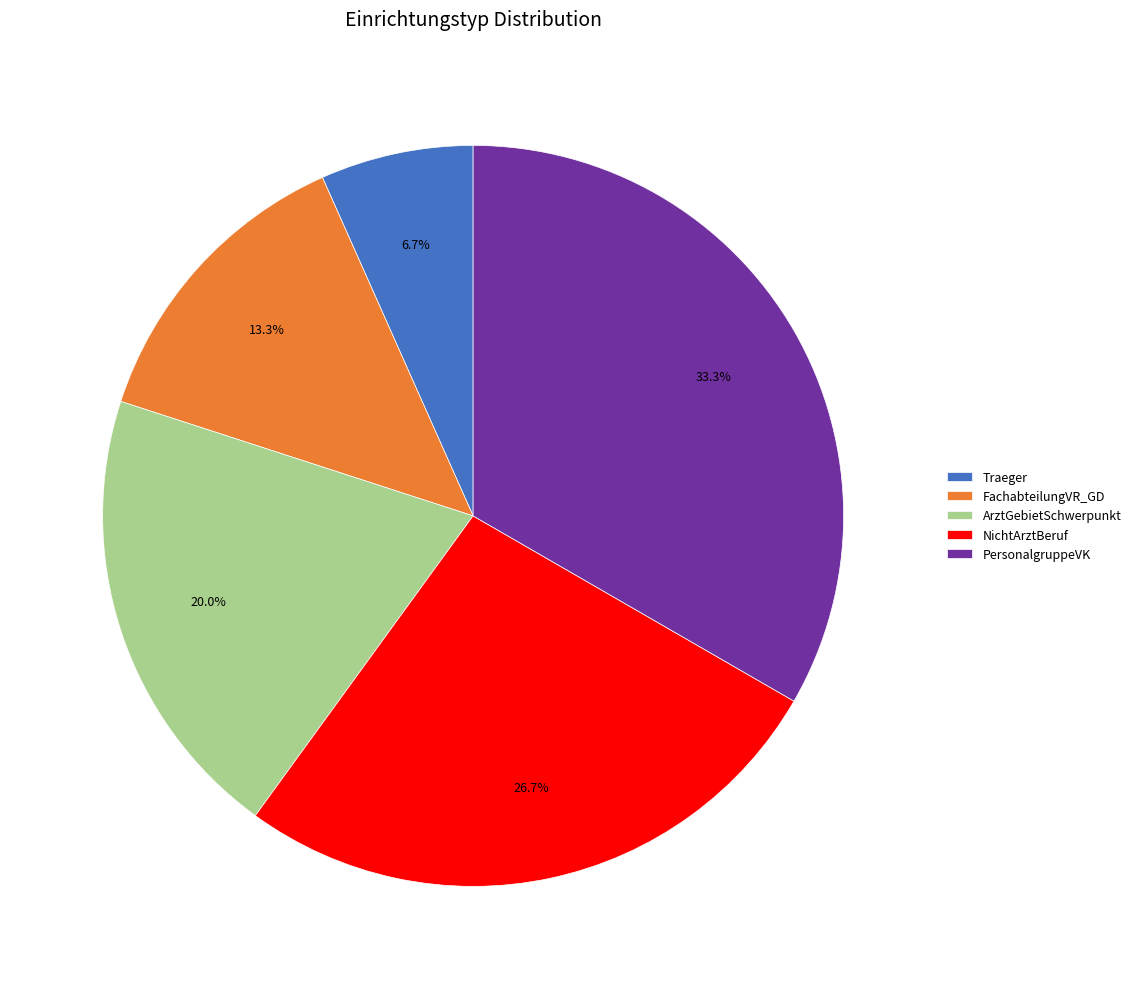

To the nearest percent, what is the difference between the largest and smallest slice percentages?

27%